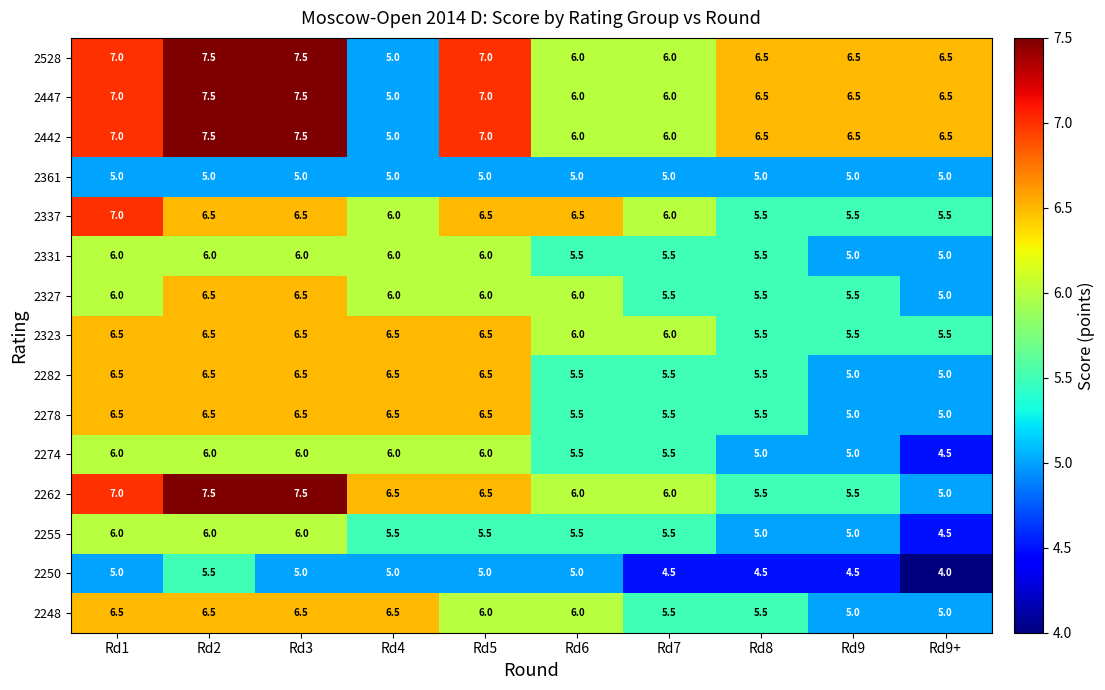

What is the difference between the highest and lowest values at Rd7?

1.5